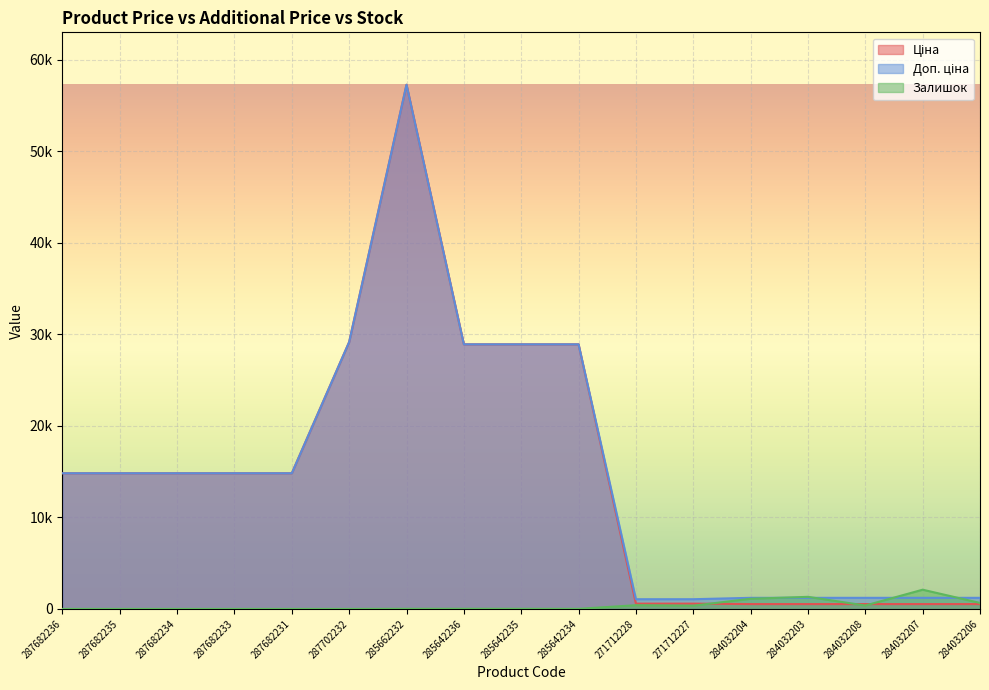

Where does the Доп. ціна series first go above 14817?

287682236